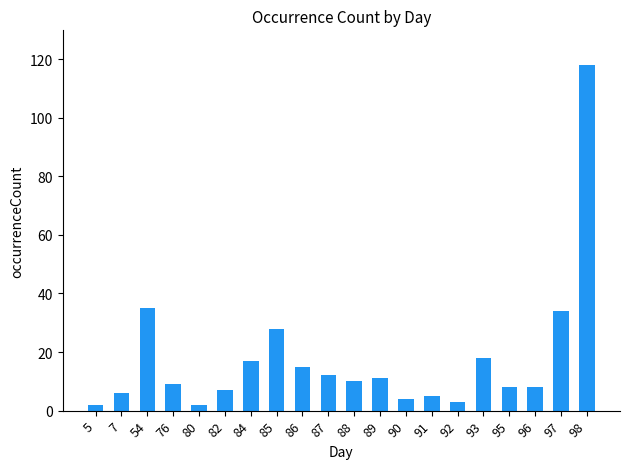

Reading right to left, transcribe all the data shown in this chart.

98=118	97=34	96=8	95=8	93=18	92=3	91=5	90=4	89=11	88=10	87=12	86=15	85=28	84=17	82=7	80=2	76=9	54=35	7=6	5=2